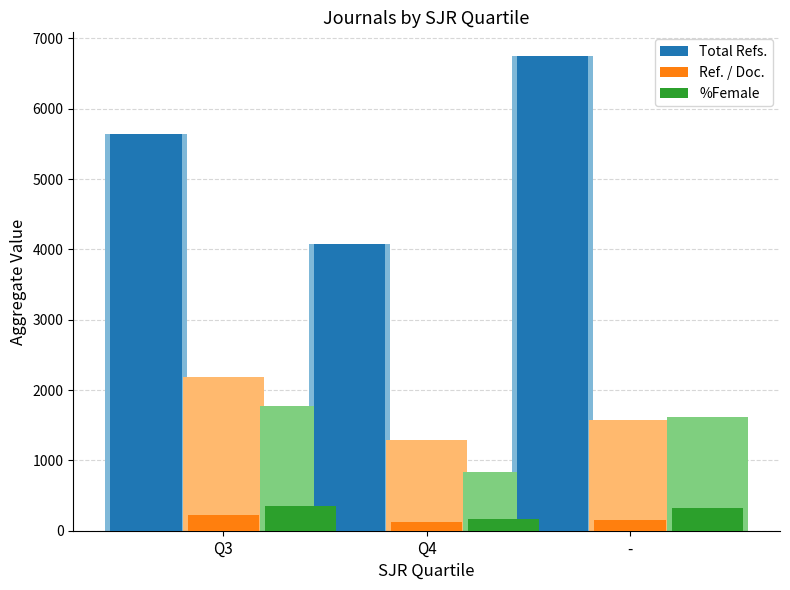

What is the difference between the Ref. / Doc. values at Q4 and -?

29